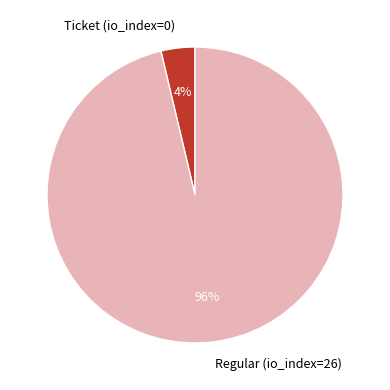

Is there any slice that represents more than half of the pie?

Yes